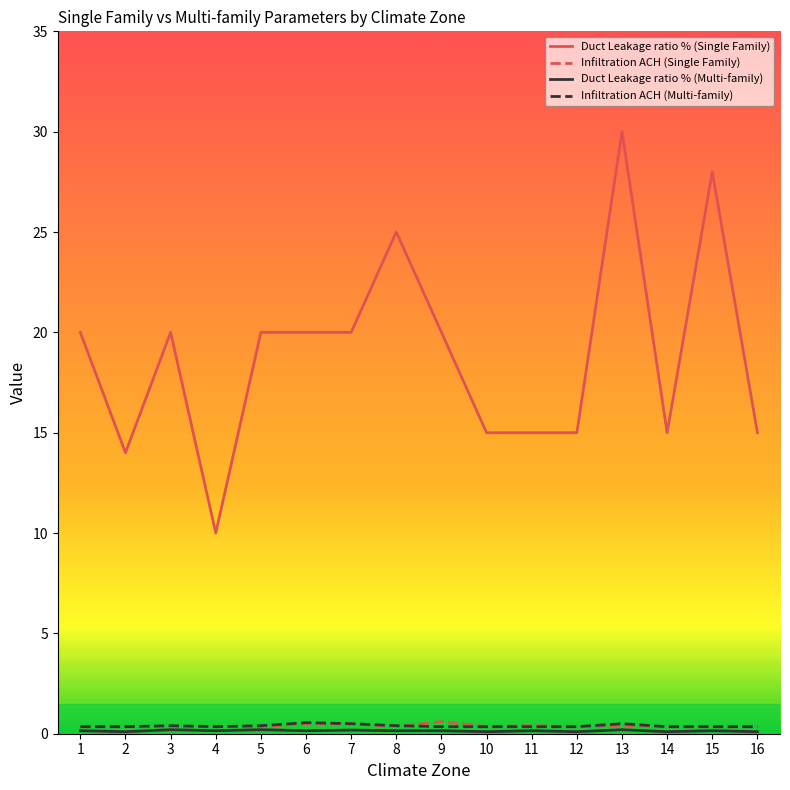

Which series has the largest range (max minus min)?

Duct Leakage ratio % (Single Family)